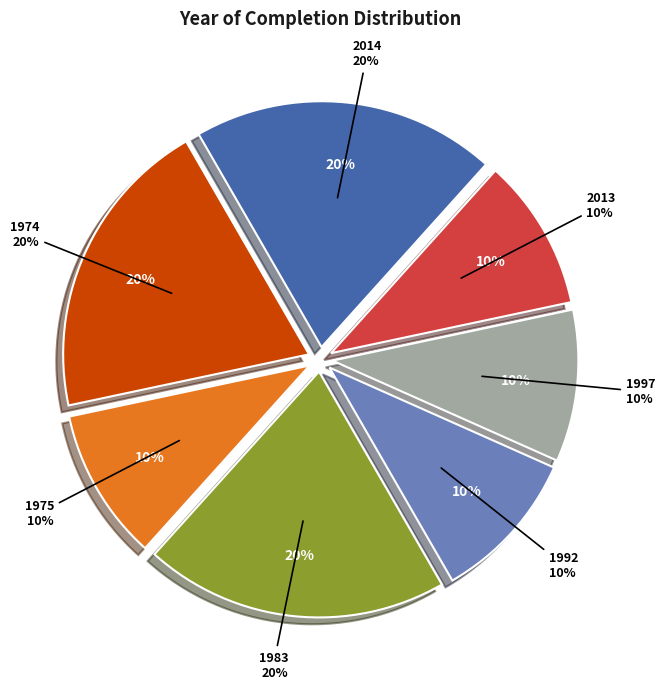

Which slice is the largest?

1974